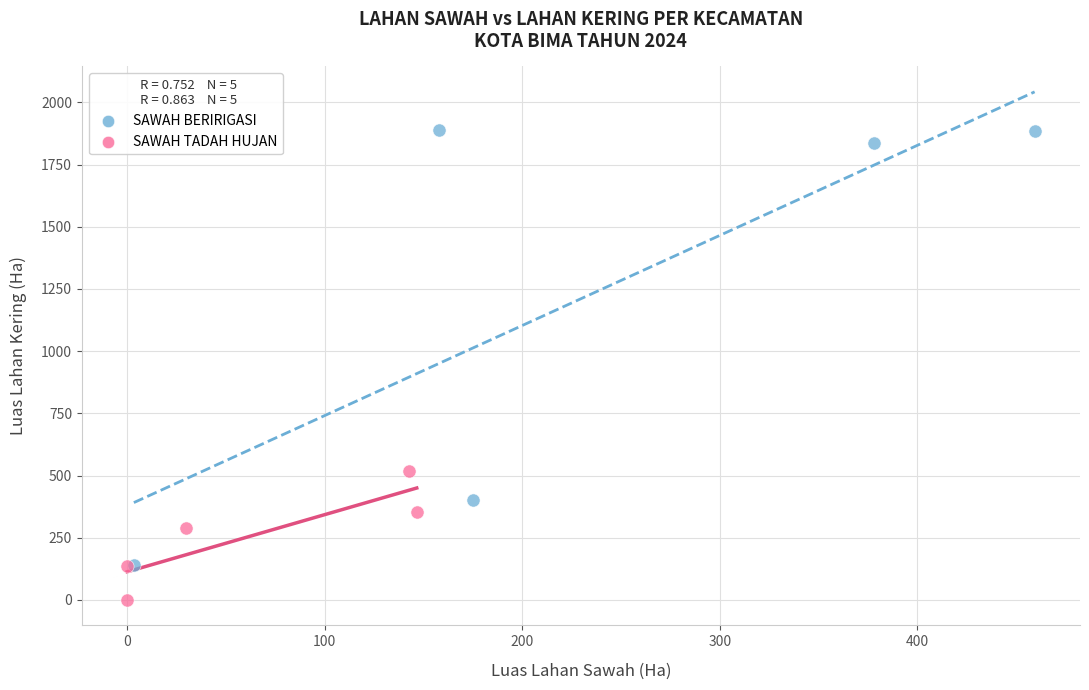

Which series reaches the minimum Y coordinate?

SAWAH TADAH HUJAN